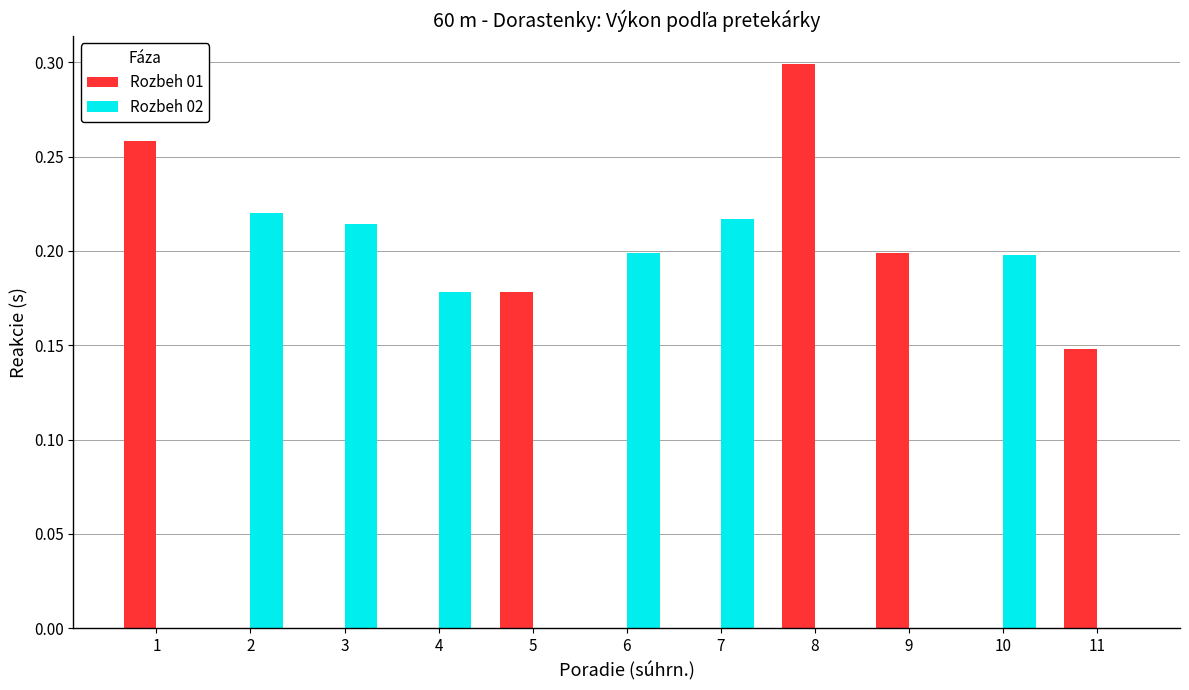

Which label corresponds to the largest value in the chart?

8